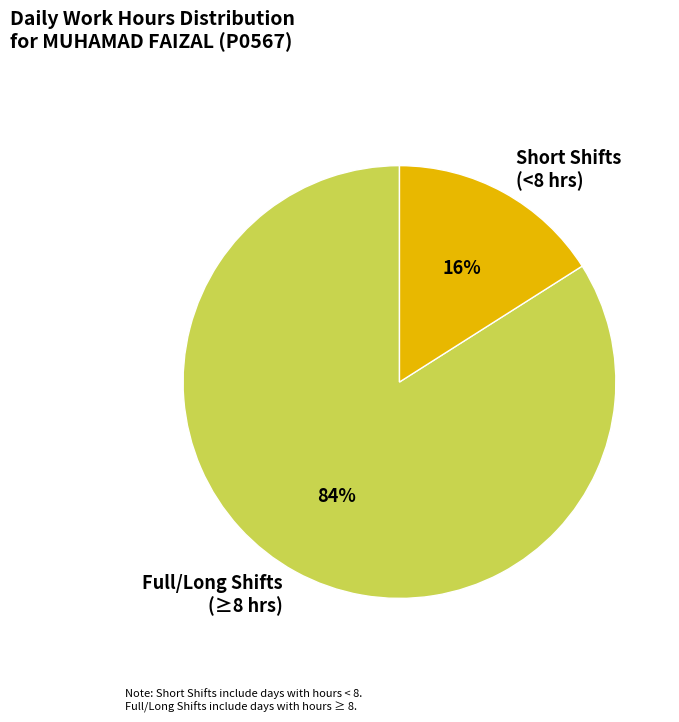

Which category has the biggest portion of the pie?

Full/Long Shifts (≥8 hrs)